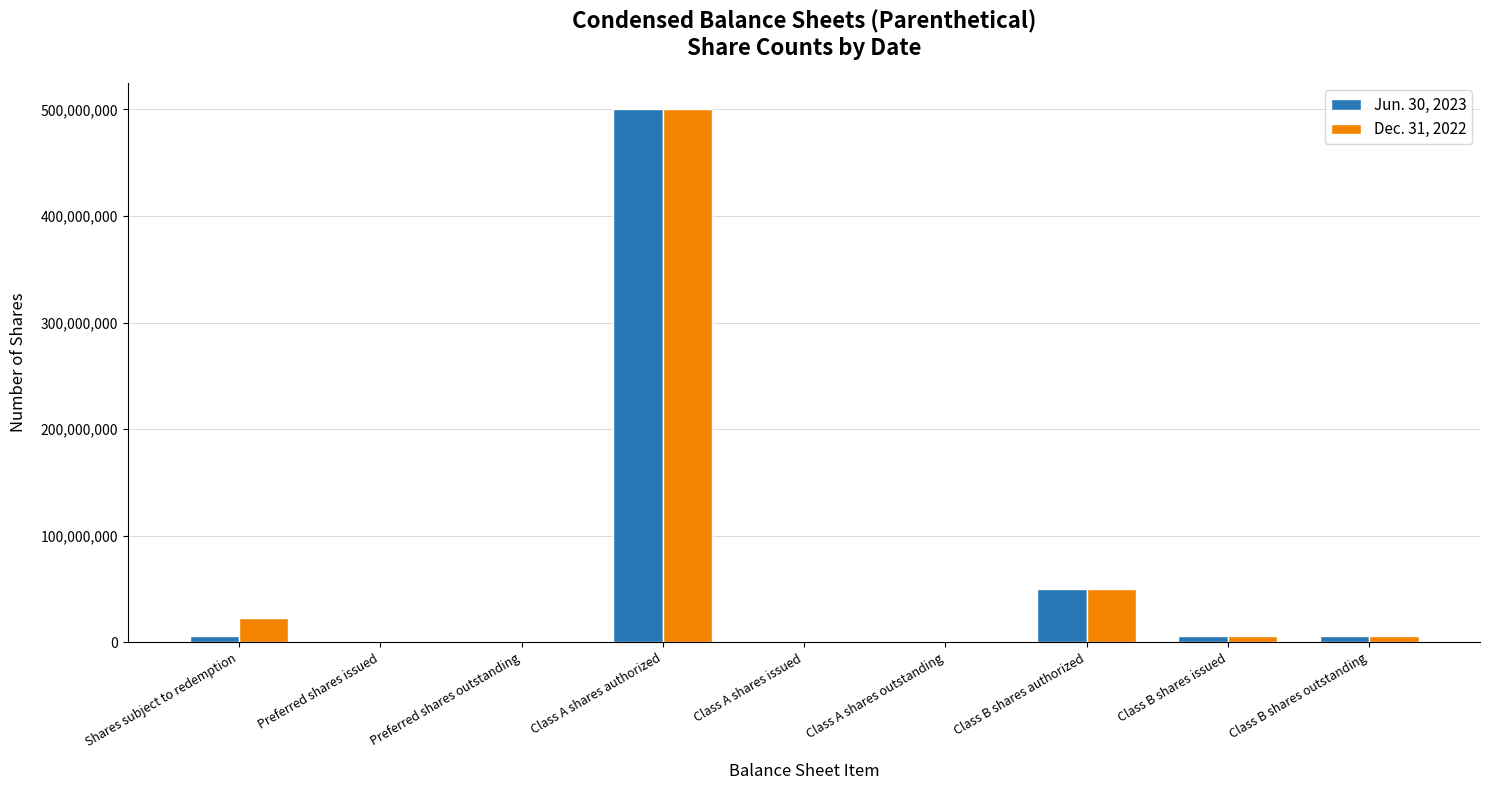

How many distinct data groups are displayed?

2